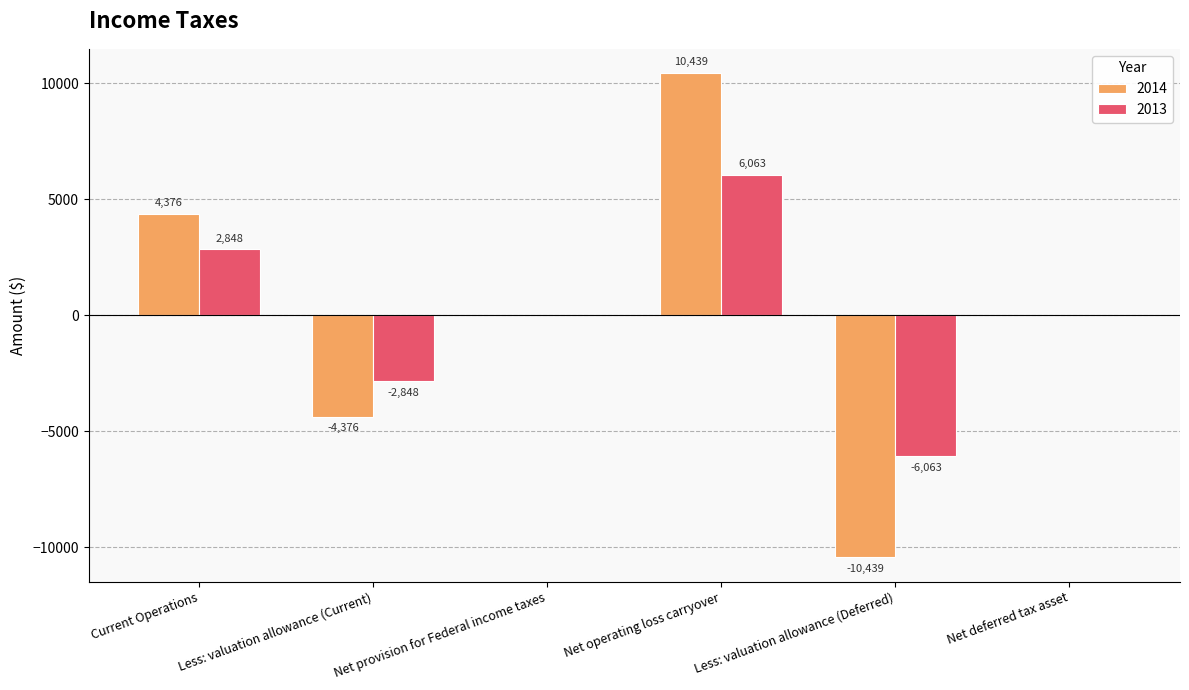

What are all the series names shown in the legend?

2014, 2013